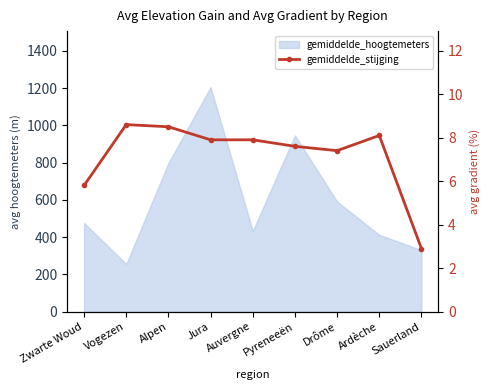

List the labels in order of value, largest first.

Vogezen, Alpen, Ardèche, Jura, Auvergne, Pyreneeën, Drôme, Zwarte Woud, Sauerland